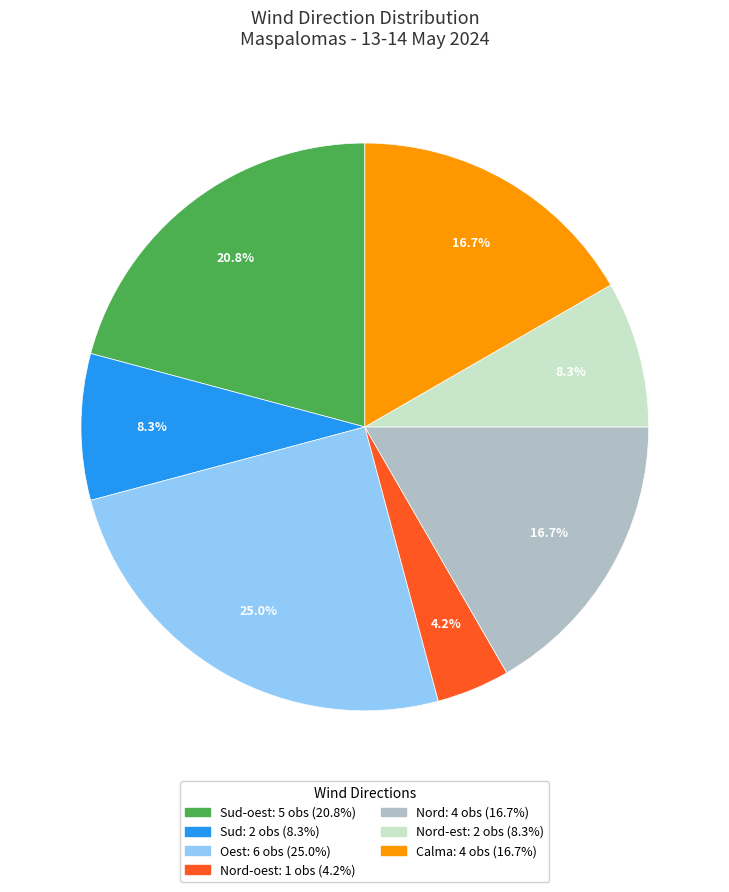

Does any single category account for the majority?

No